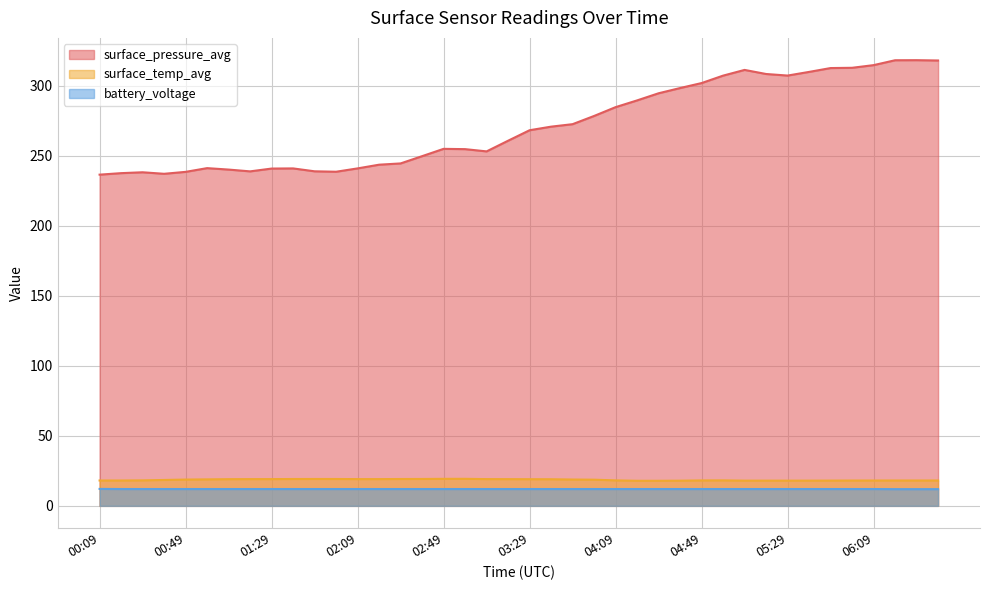

True or false: surface_pressure_avg has a value of 515.6 at 05:49.

False